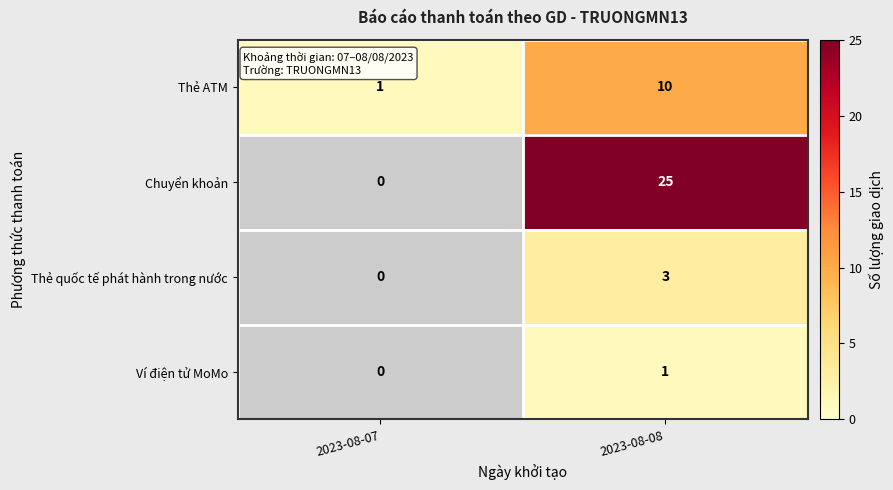

Count the number of categories in the chart.

2